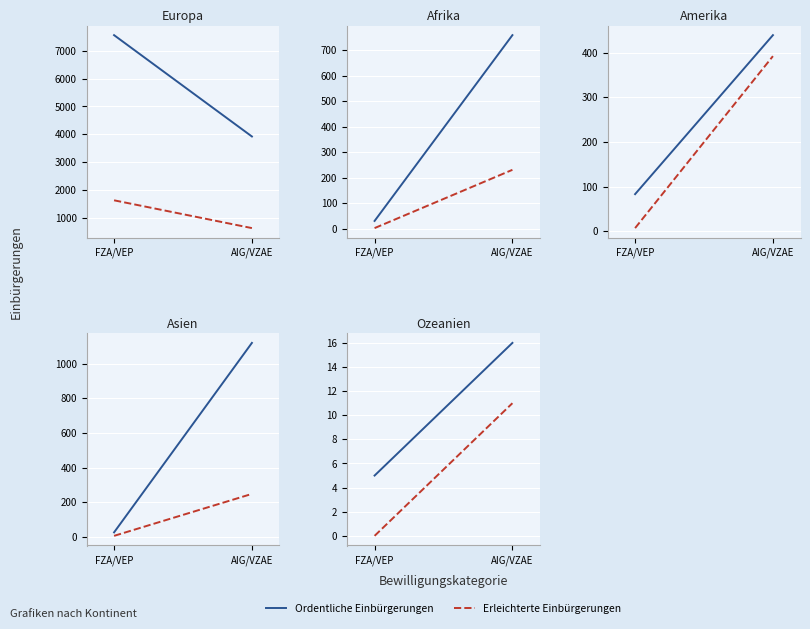

At how many categories does at least one series exceed 15?

1